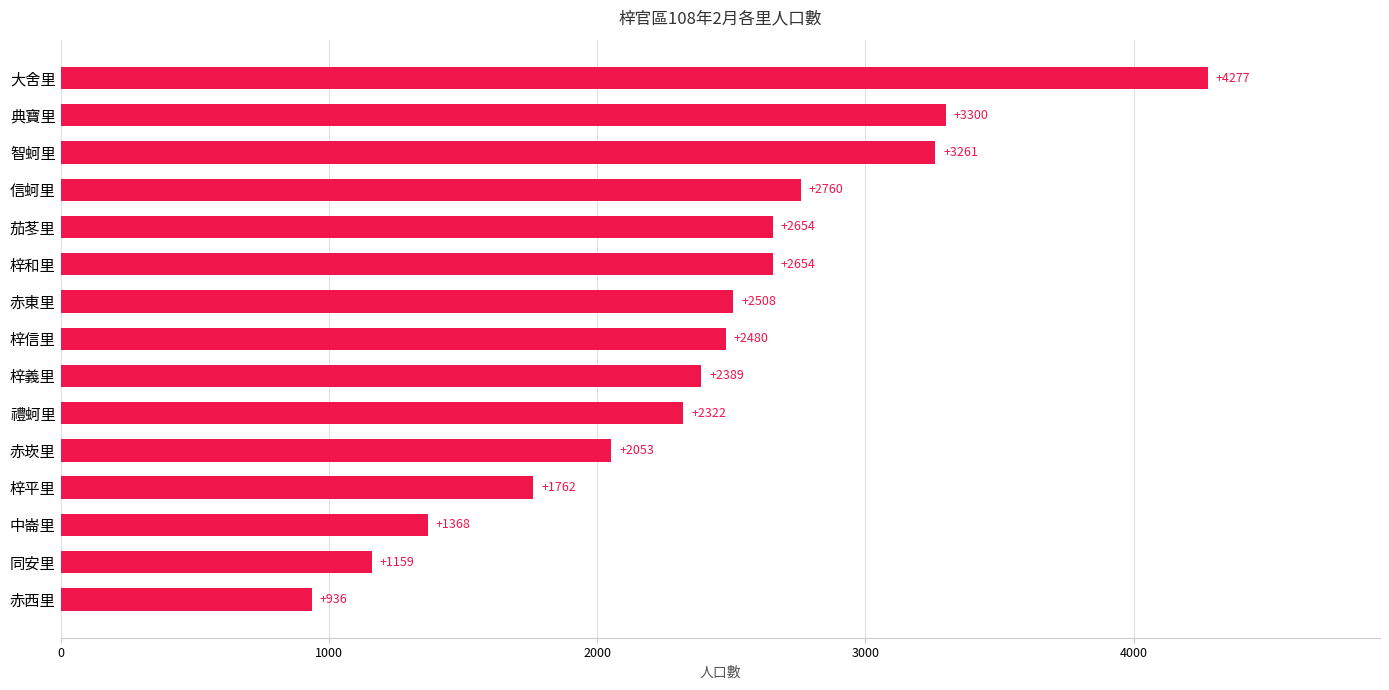

What is the ratio of the value at 梓義里 to the value at 梓平里?

1.4